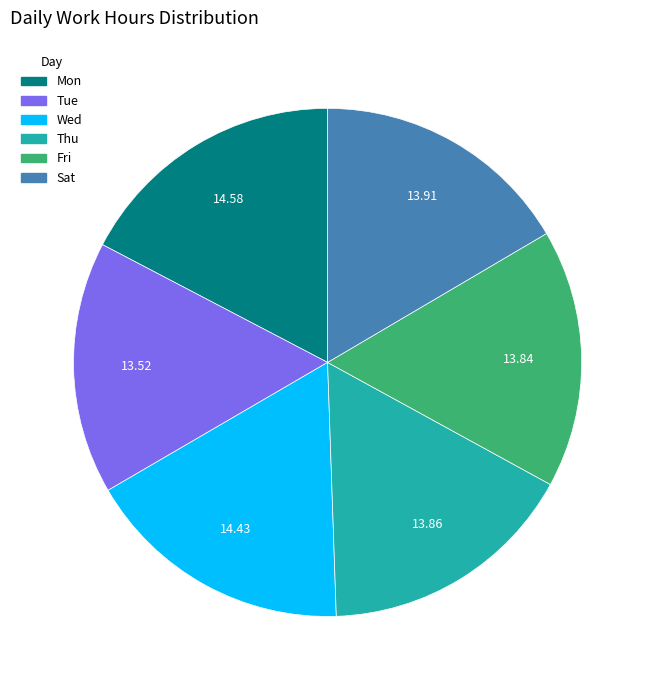

Between Mon and Thu, which is larger?

Mon